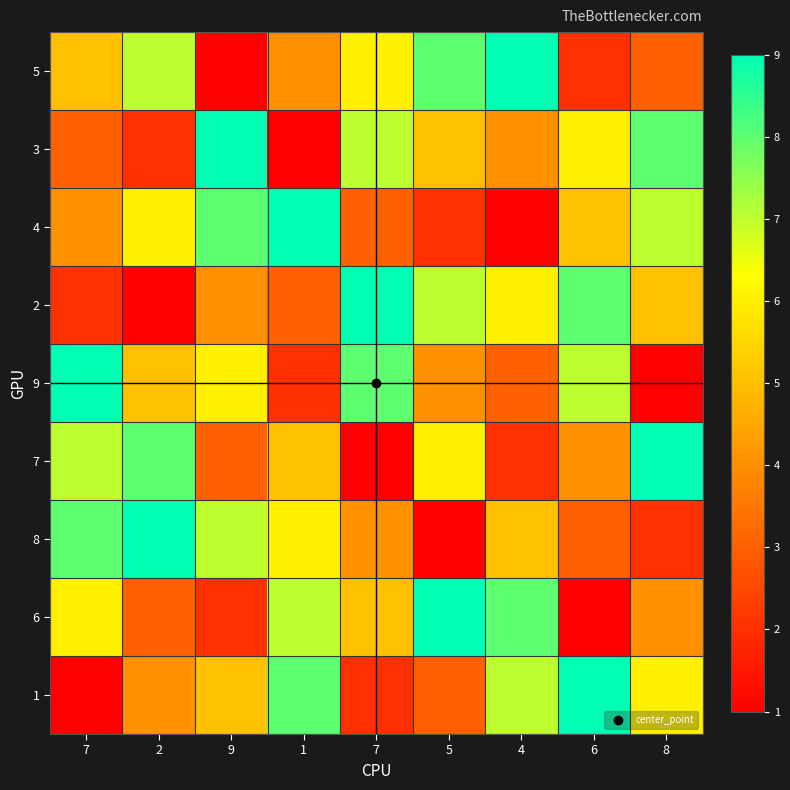

At which category is the sum across all series the highest?

7